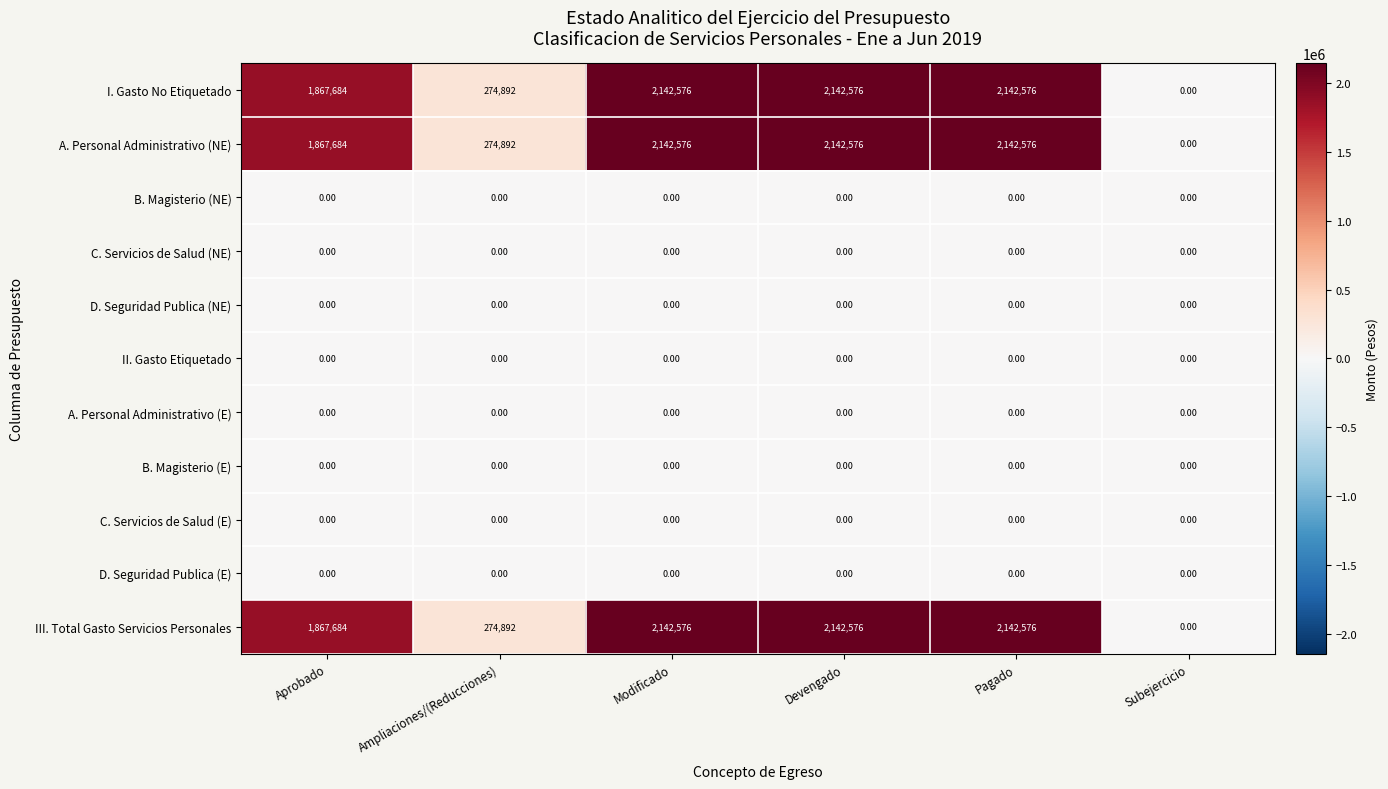

What is the total value across all series at Devengado?

6427728